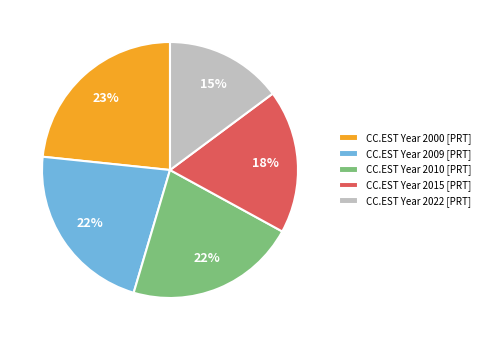

The CC.EST Year 2000 [PRT] slice represents 29% of the pie. True or false?

False